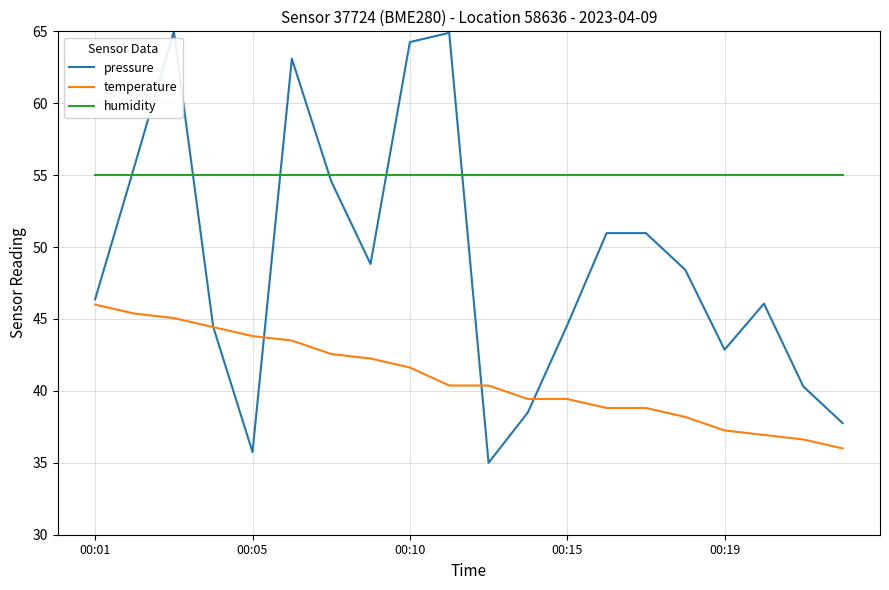

Rank the series by their maximum value, from lowest to highest.

temperature, humidity, pressure